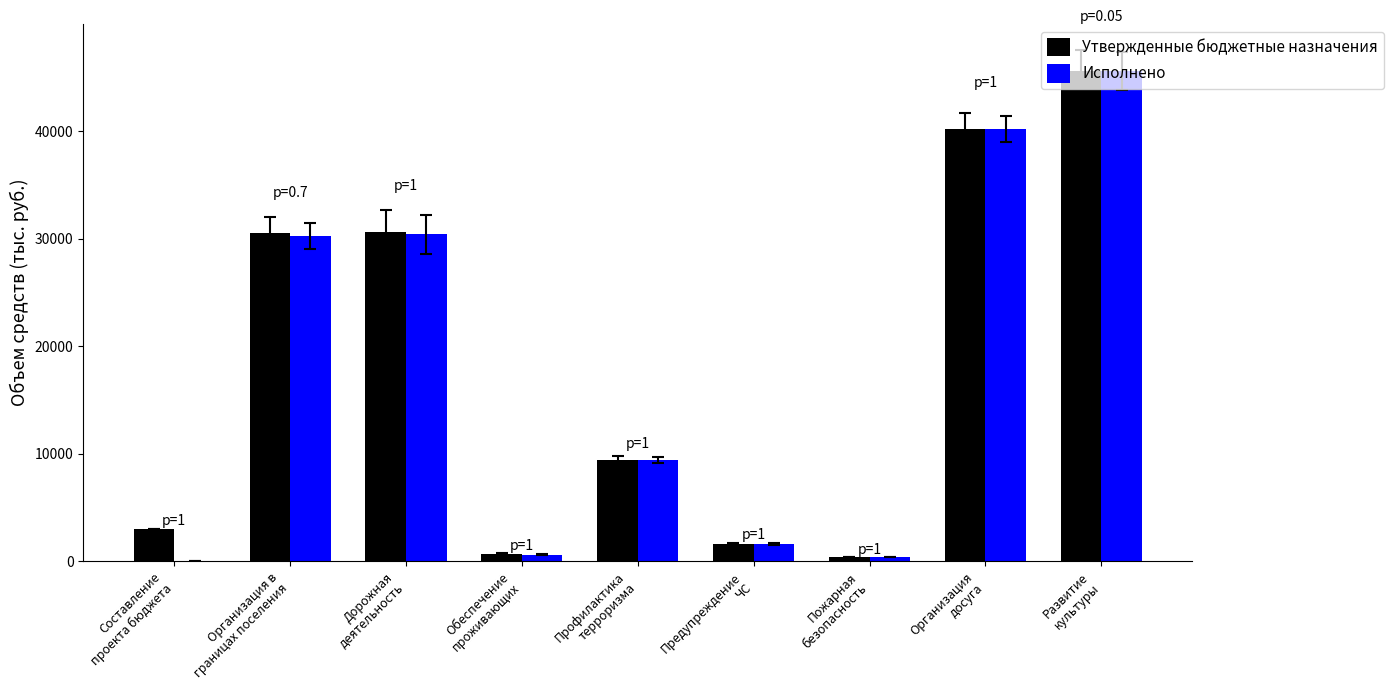

What is the maximum value shown in the chart?

45593.4